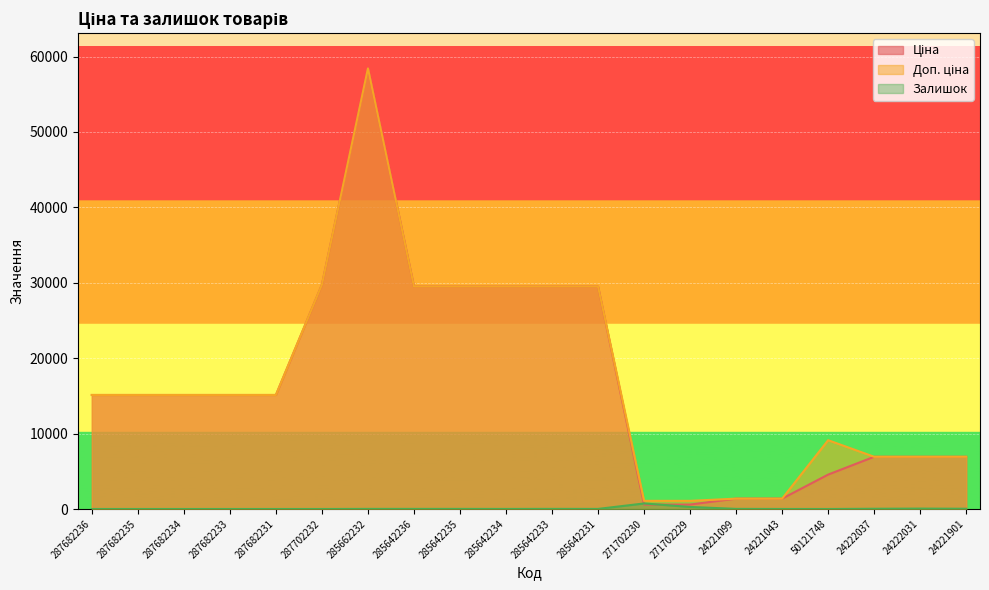

Does the chart display data point markers on the line(s)?

No